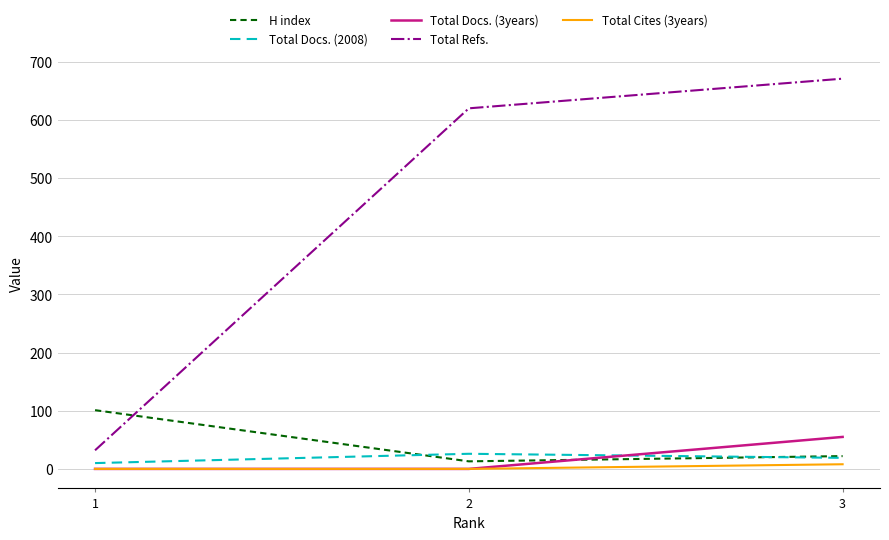

Is it true that Total Refs. equals 32 at 1?

True